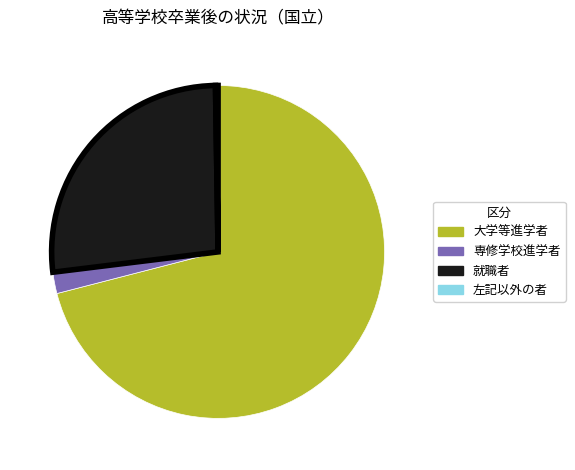

Which has a higher value, 大学等進学者 or 就職者?

大学等進学者